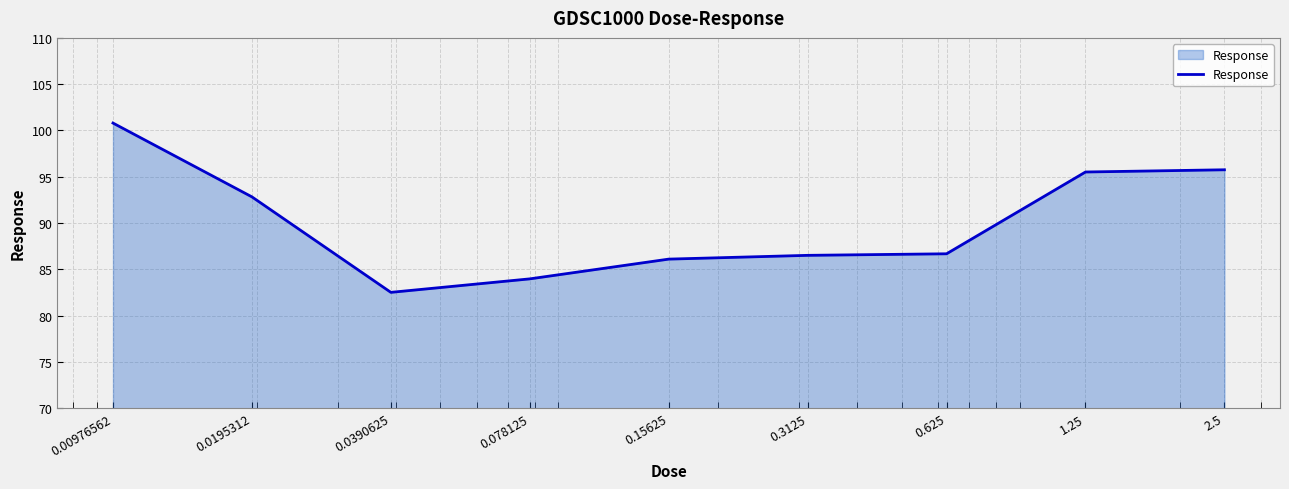

What is the maximum value shown in the chart?

100.8